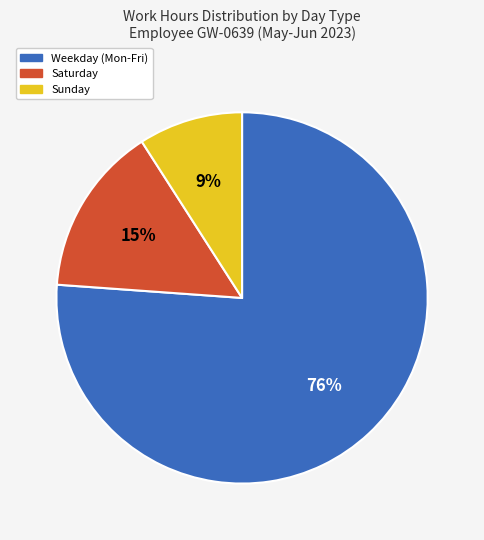

Which category has the biggest portion of the pie?

Weekday (Mon-Fri)